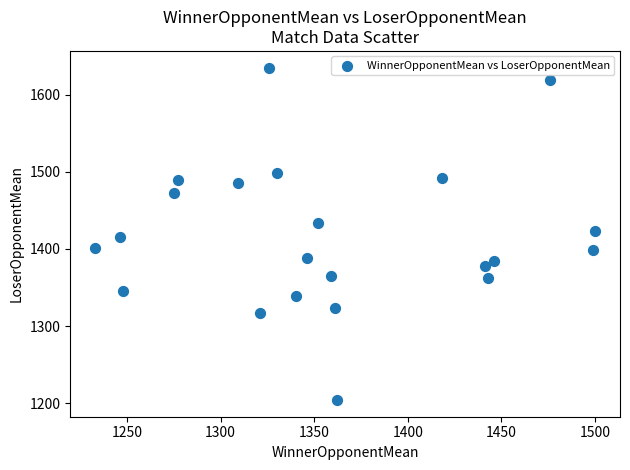

What is the range of Y values (max minus min)?

431